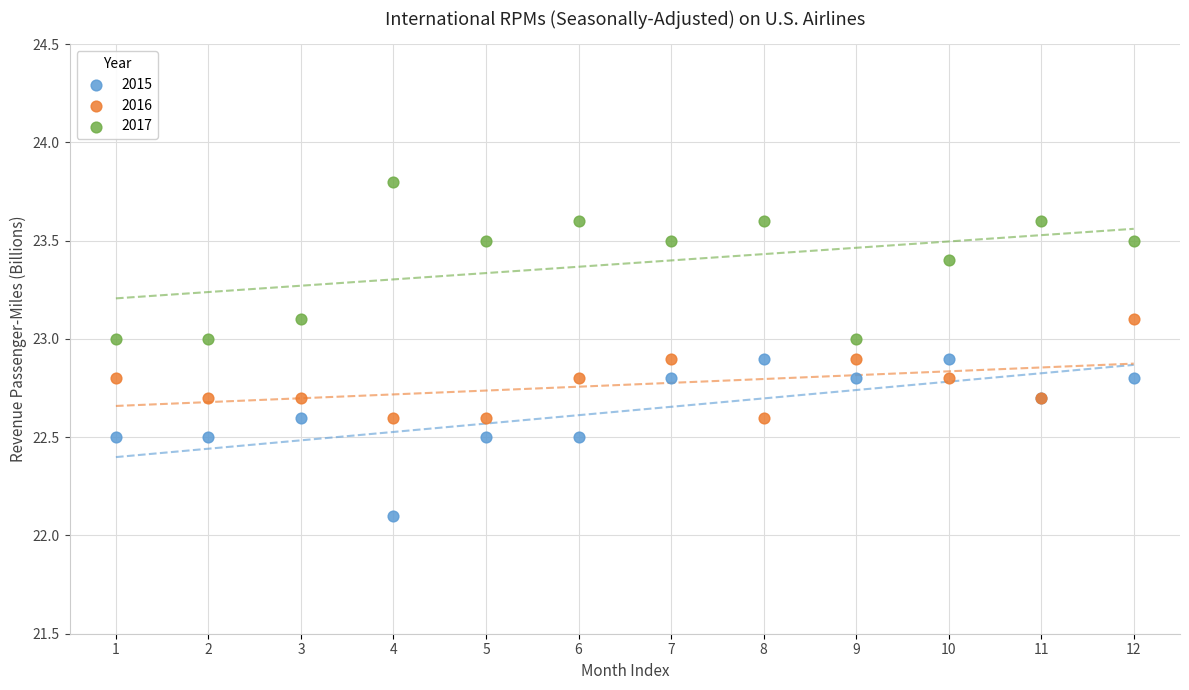

Which series contains the lowest Y value?

2015